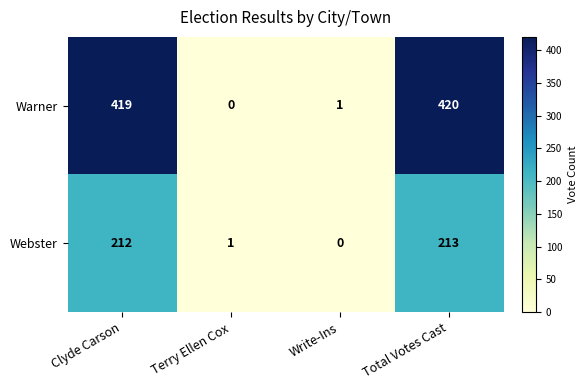

What is the difference between the maximum and minimum values in the Webster series?

213